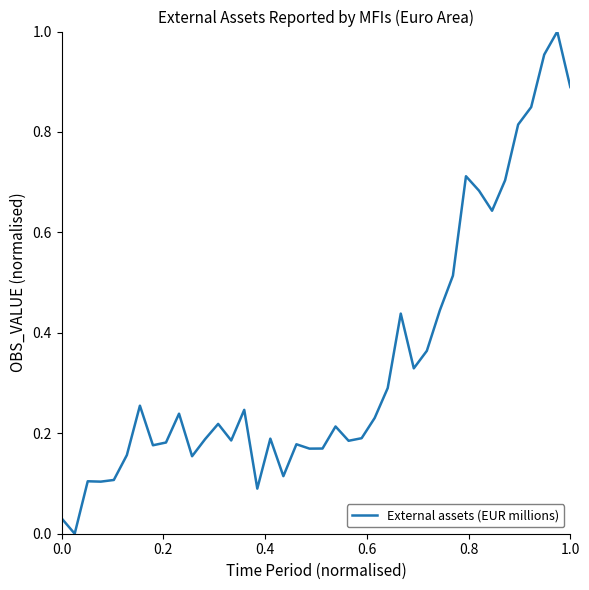

Is this an area chart (filled region under the line)?

No